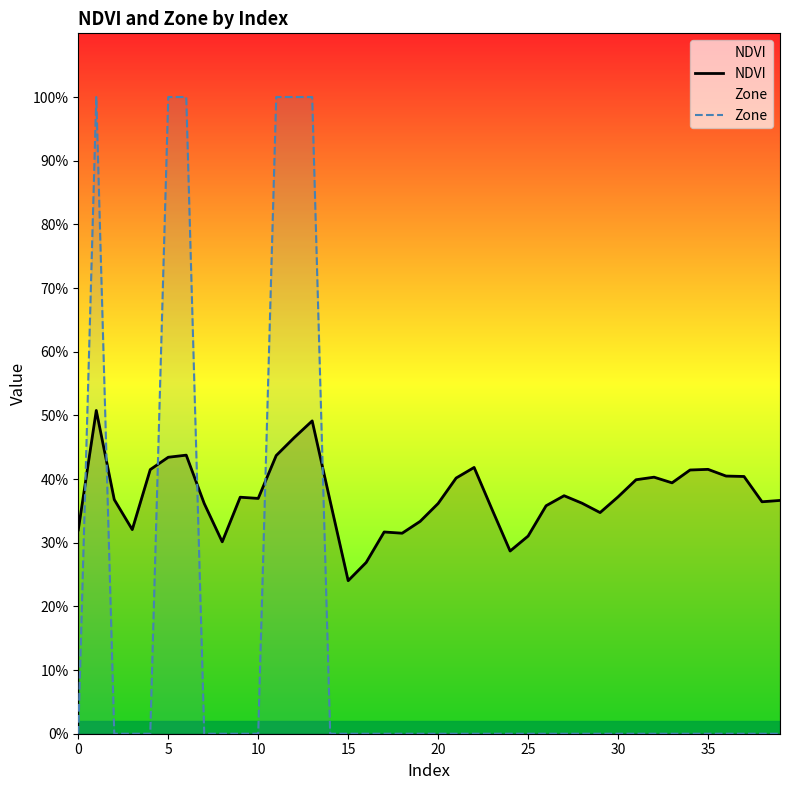

How many lines are shown in the chart?

2